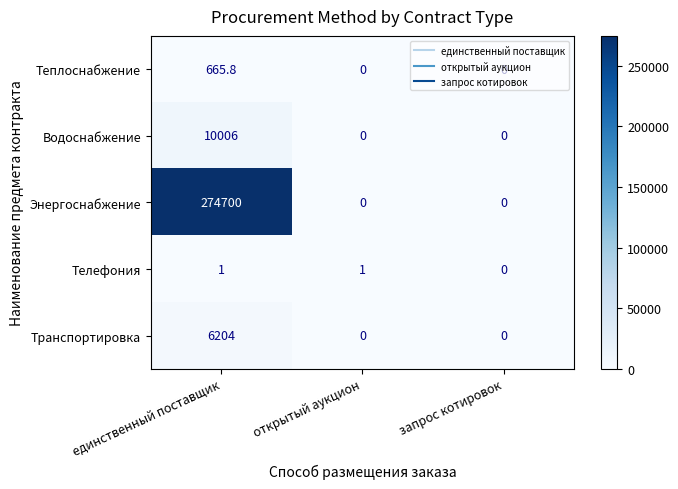

Which series has the largest range (max minus min)?

Энергоснабжение